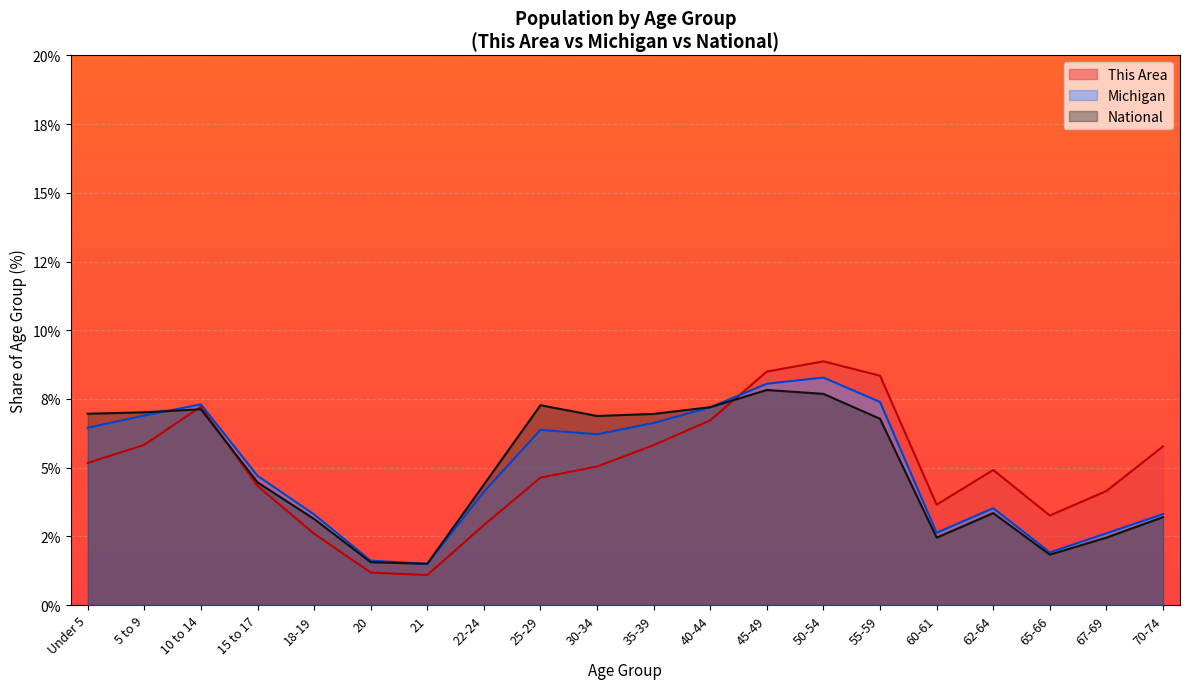

What is the highest value of the National series?

7.8